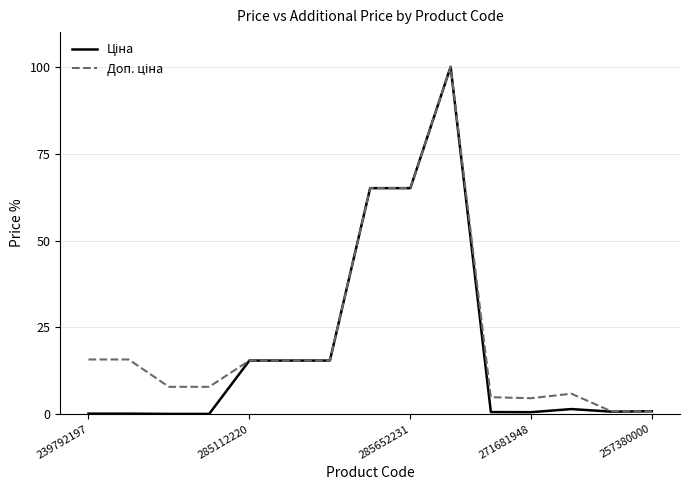

What is the maximum value shown in the chart?

100.0